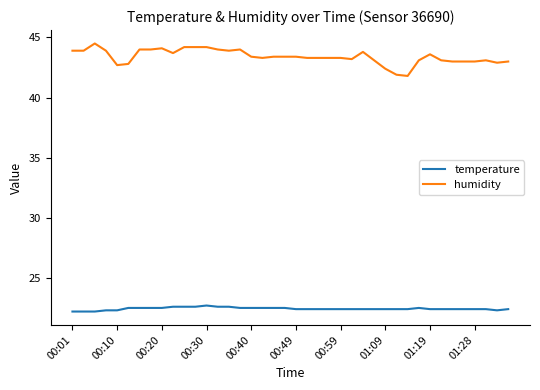

What is the maximum value for temperature?

22.7